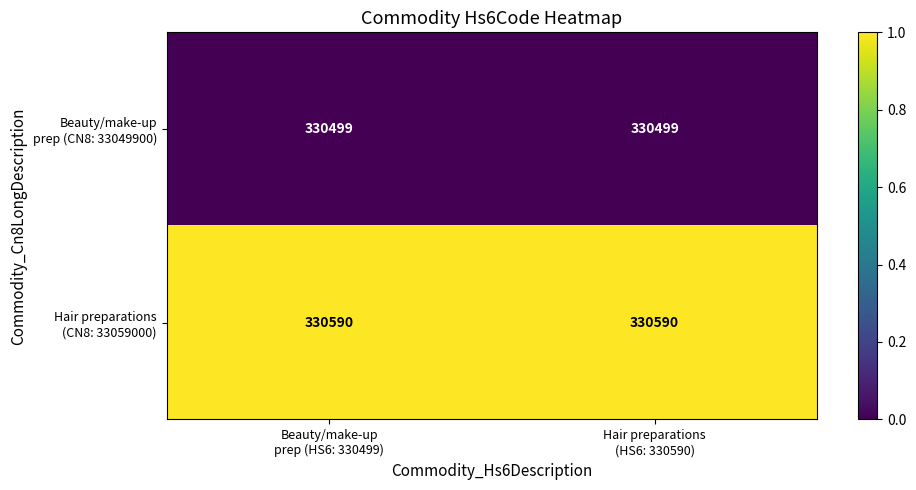

What is the maximum value shown in the chart?

330590